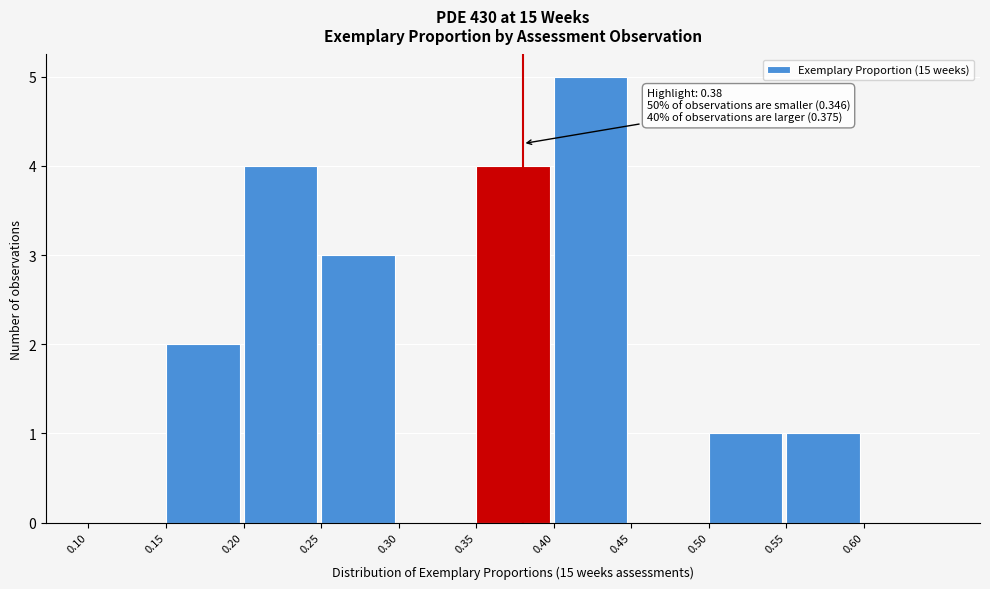

Over which range of the x-axis is the bar tallest?

0.40 to 0.45